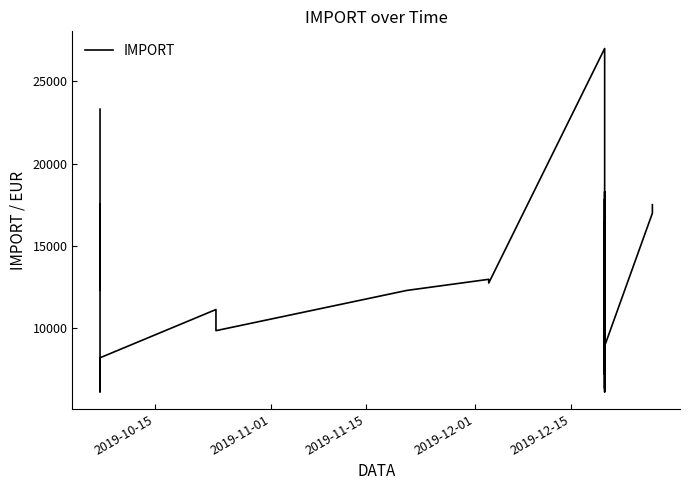

What is the sum of all values?

477146.2